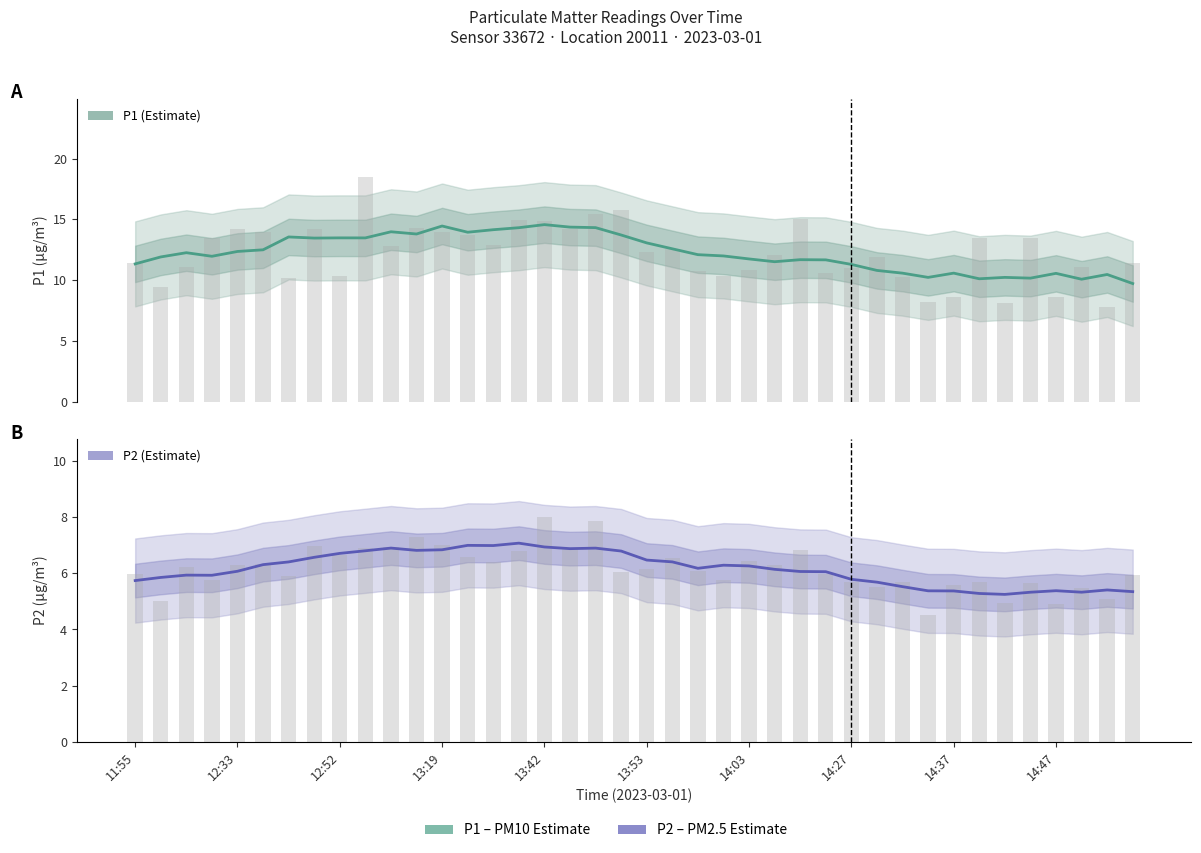

How many bars are there in each group?

2